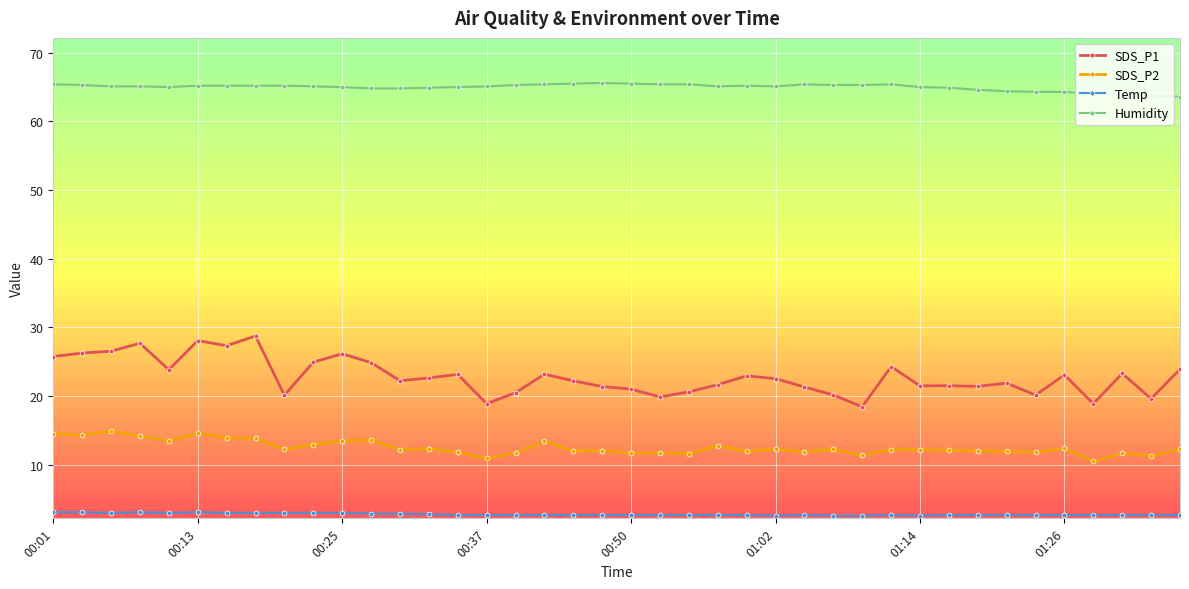

What is the greatest value displayed?

65.6